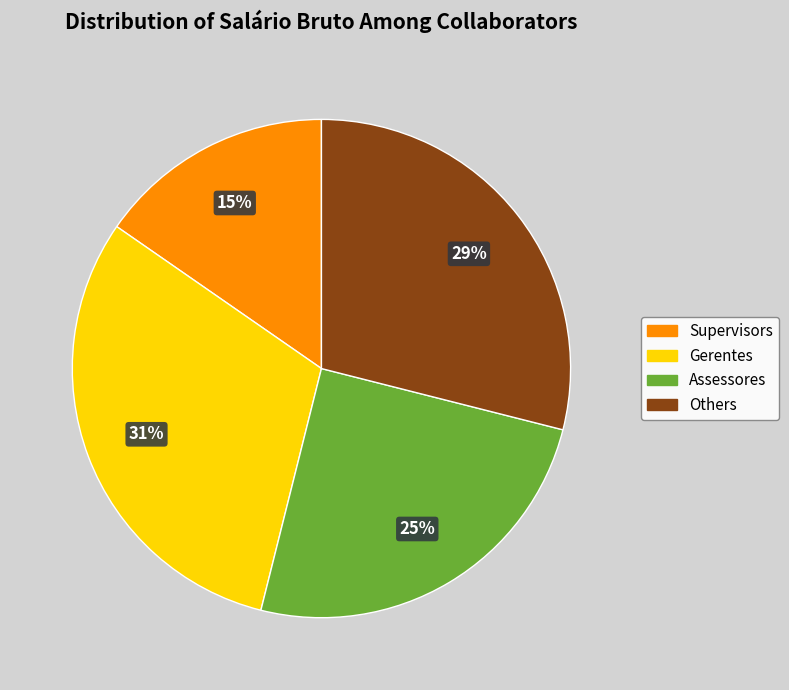

How many slices are in this pie chart?

4